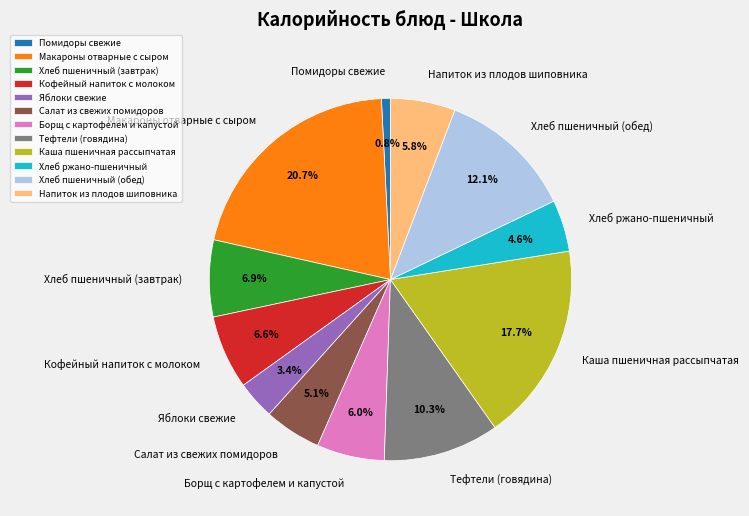

How many segments does this pie chart have?

12